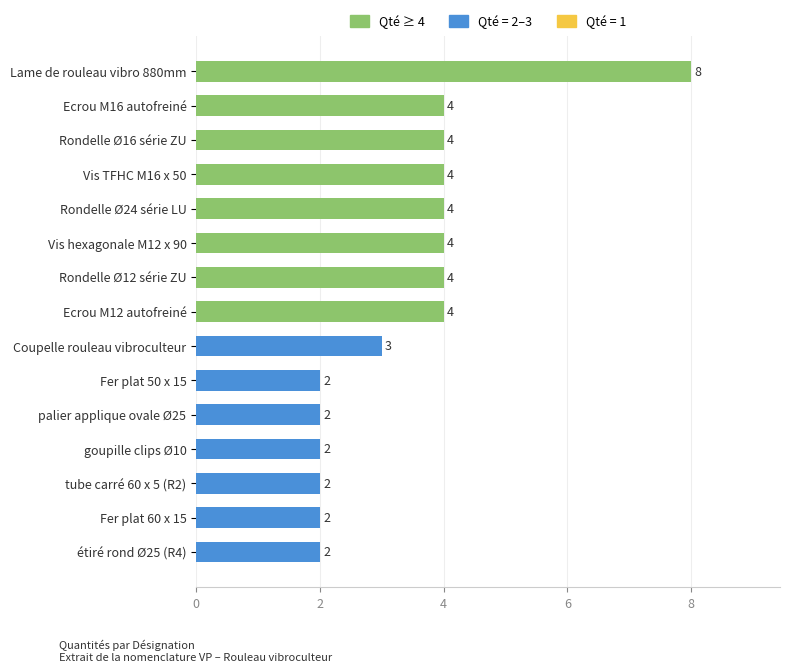

The value at Rondelle Ø24 série LU is 2. True or false?

False